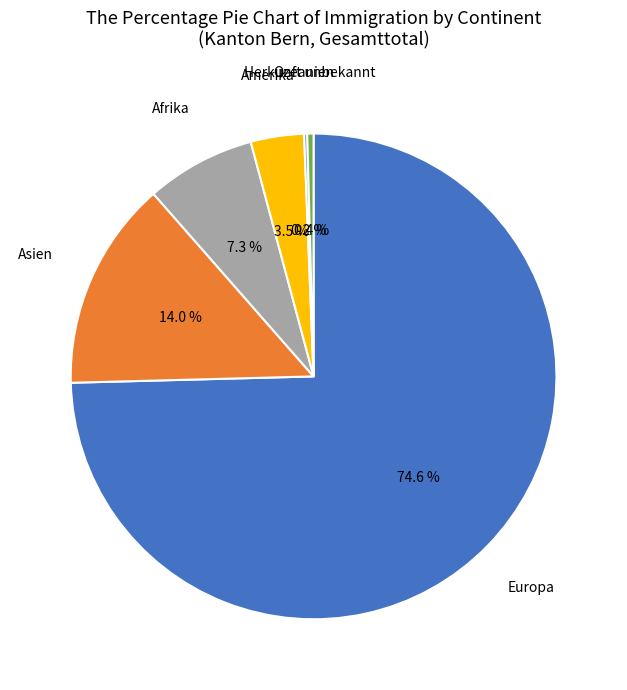

What percentage is NOT represented by Afrika?

92.7%